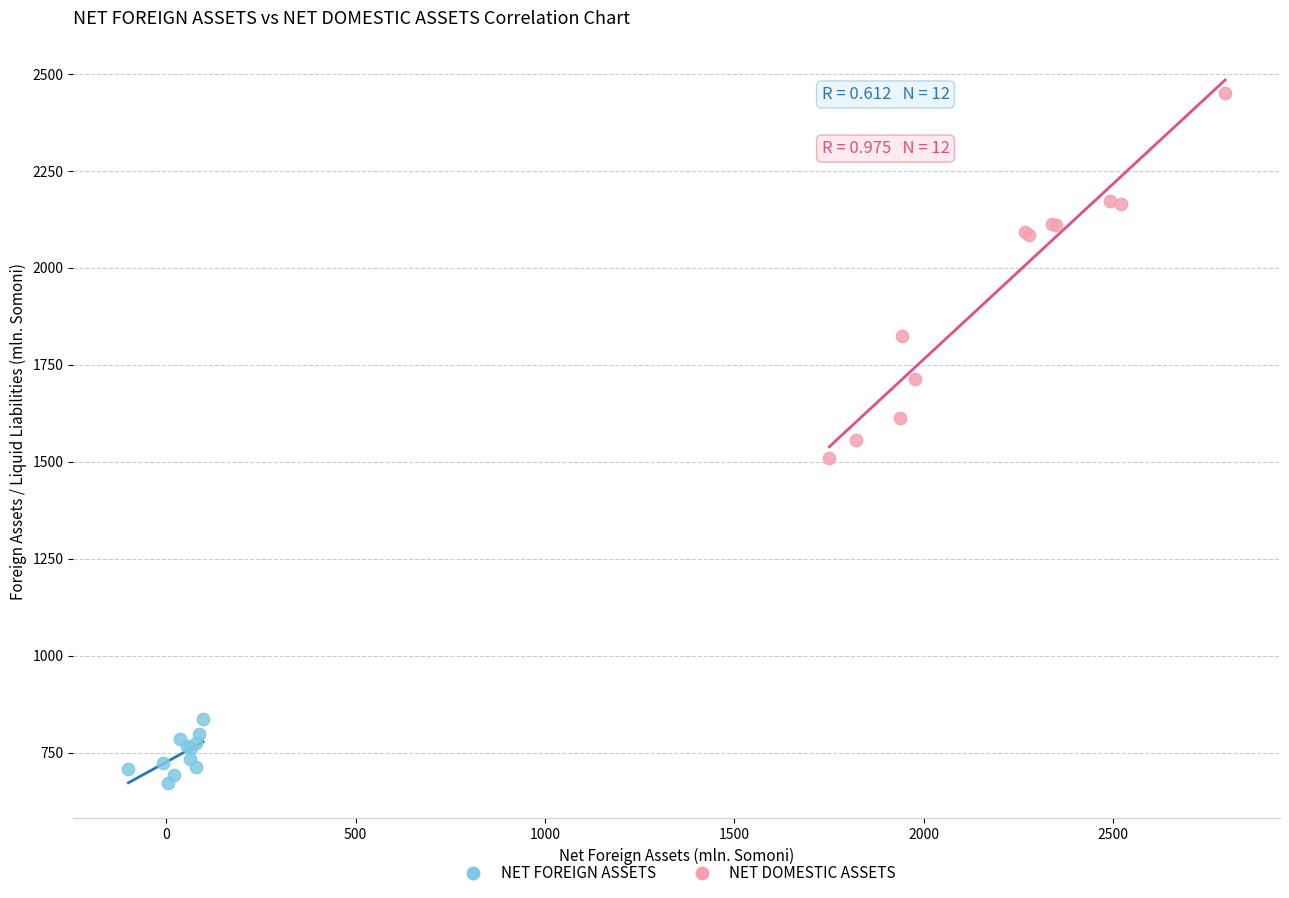

Which series reaches the minimum Y coordinate?

NET FOREIGN ASSETS